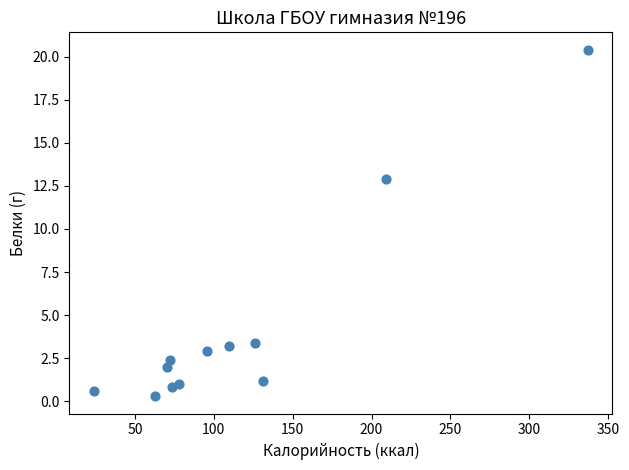

What Y value in the scatter plot is closest to 10?

12.9